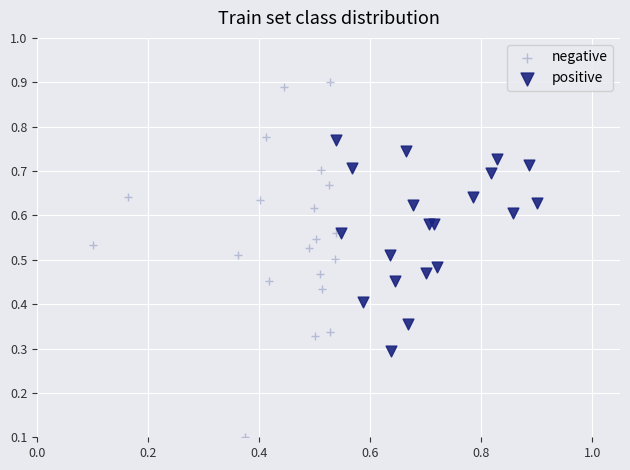

Which series reaches the maximum Y coordinate?

negative